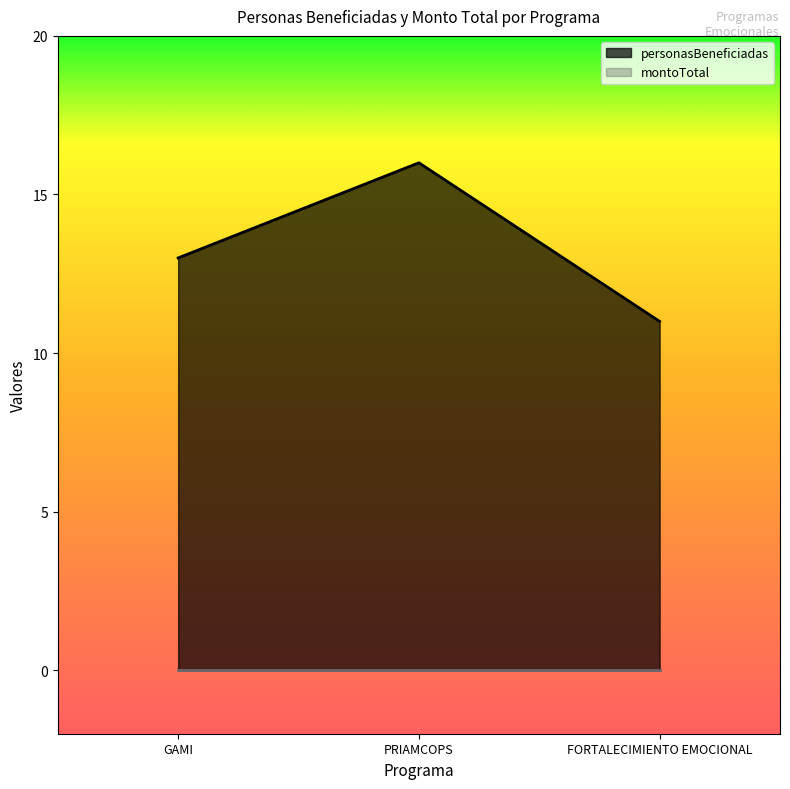

What is the change in value from GAMI to FORTALECIMIENTO EMOCIONAL?

-2